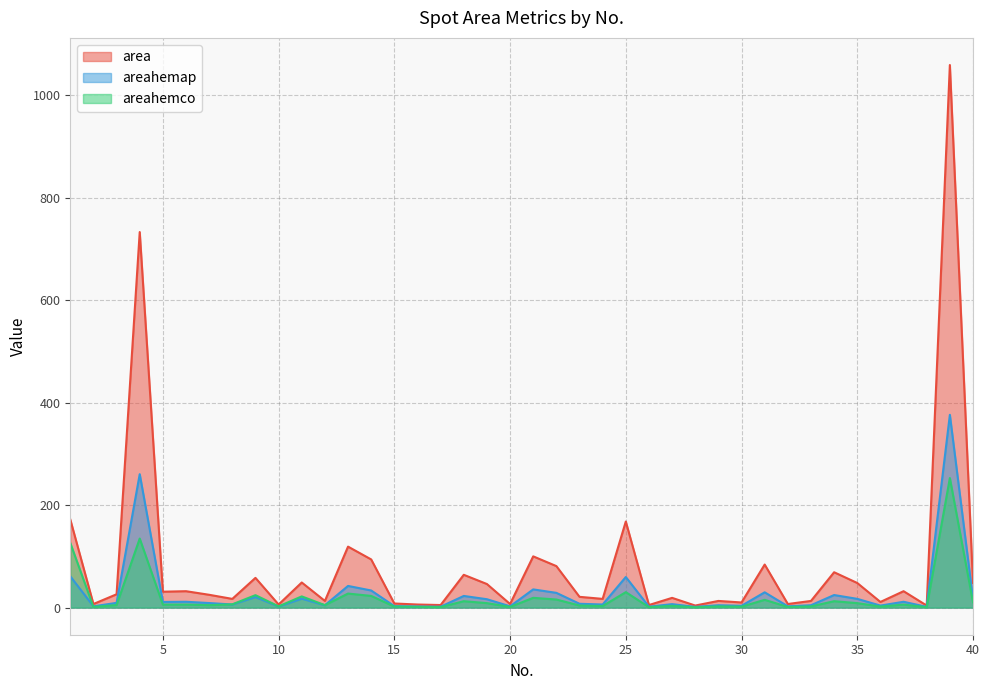

True or false: area and areahemco intersect in this chart.

False